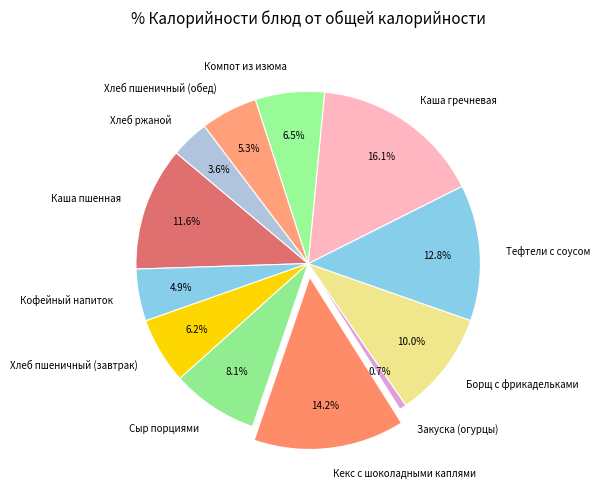

What percentage is NOT represented by Хлеб пшеничный (обед)?

94.7%